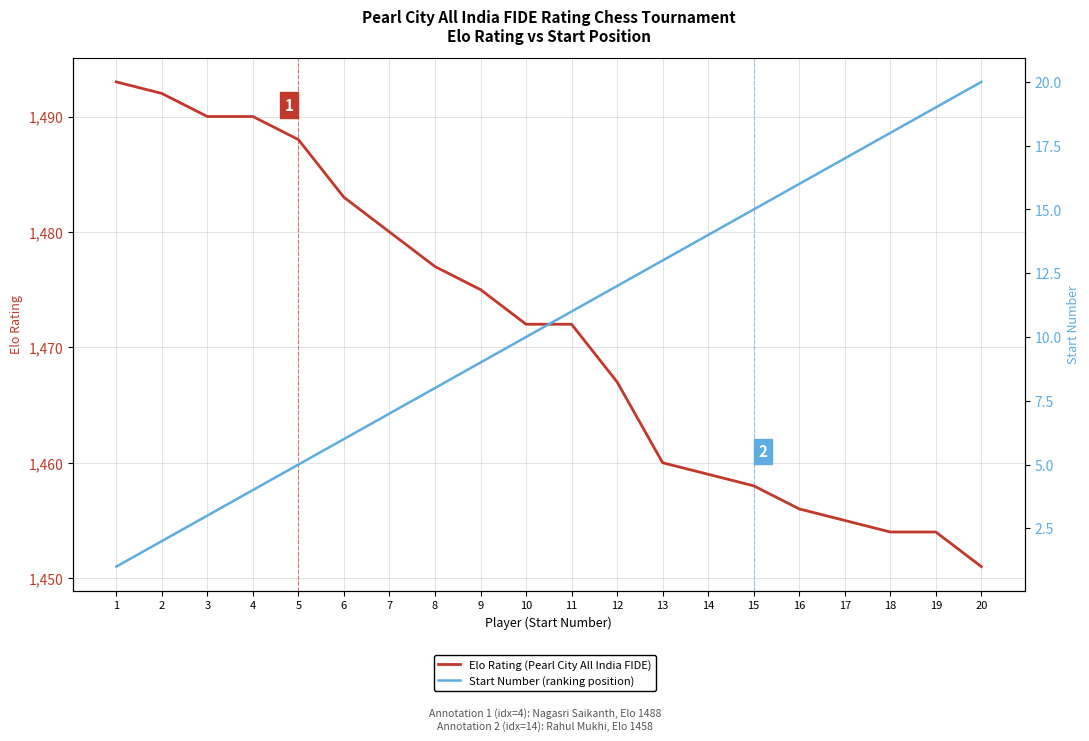

The value of Start Number (ranking position) at 9 is 5. True or false?

False